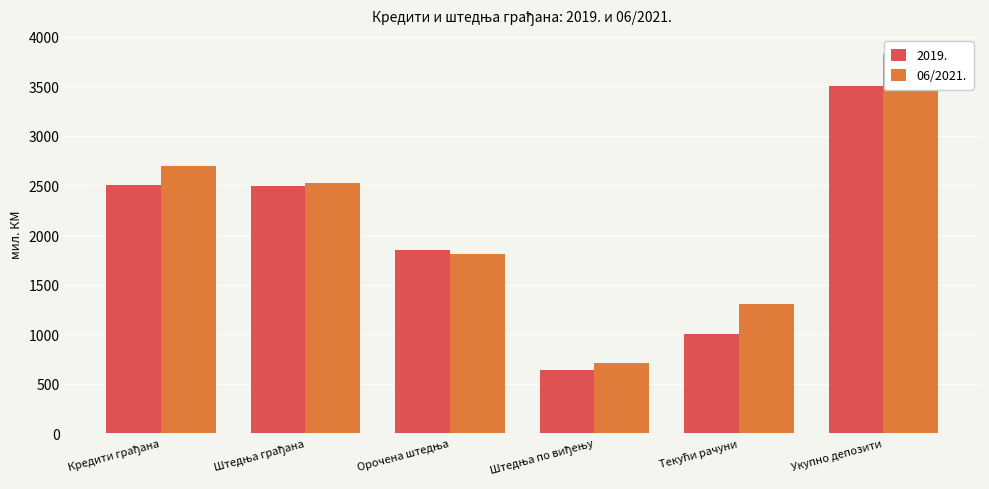

What is the label of the 5th bar from the right?

Штедња грађана